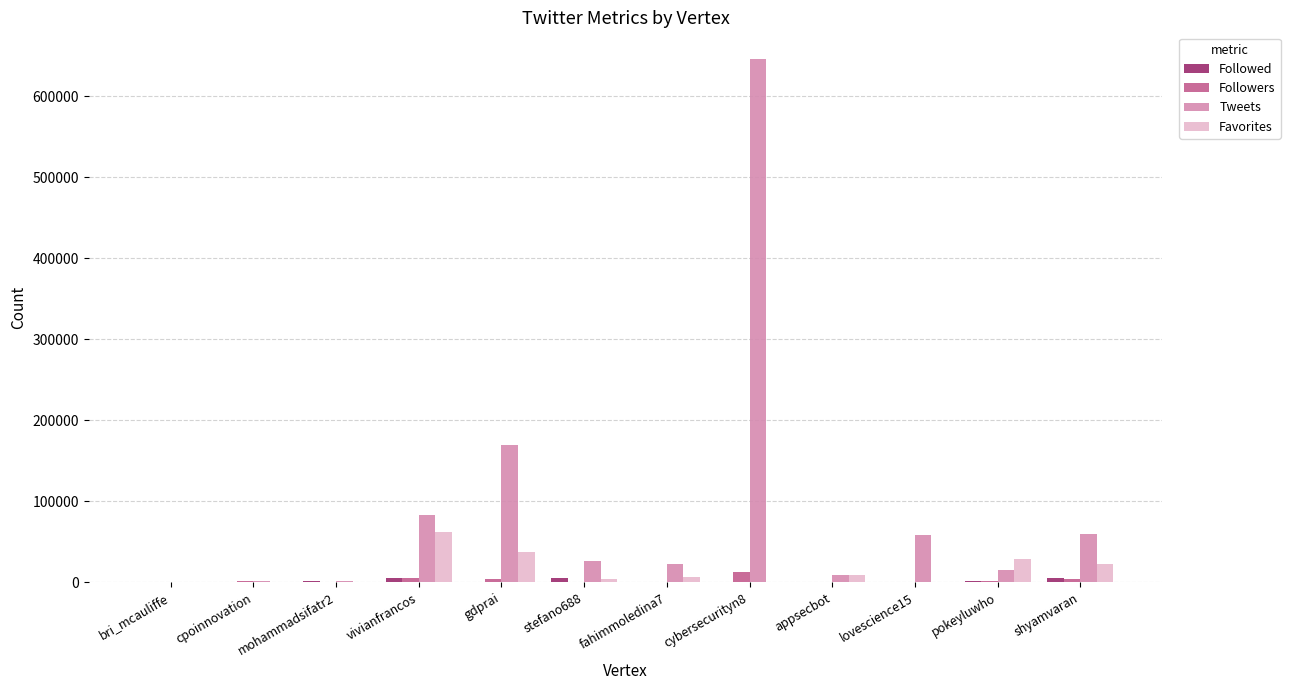

What is the highest value of the Tweets series?

646870